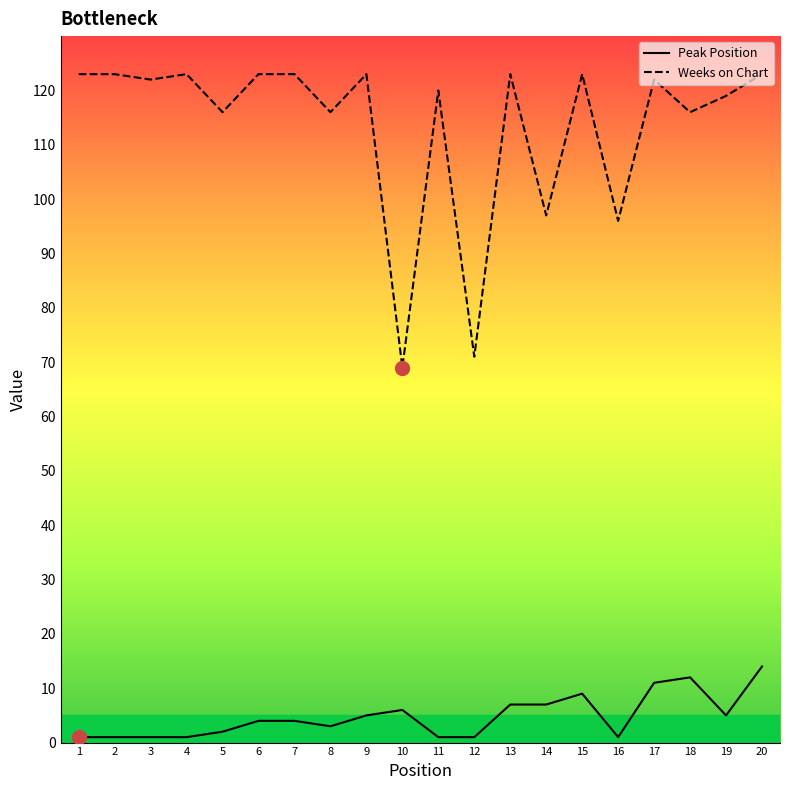

True or false: Weeks on Chart and Peak Position cross at least once.

False